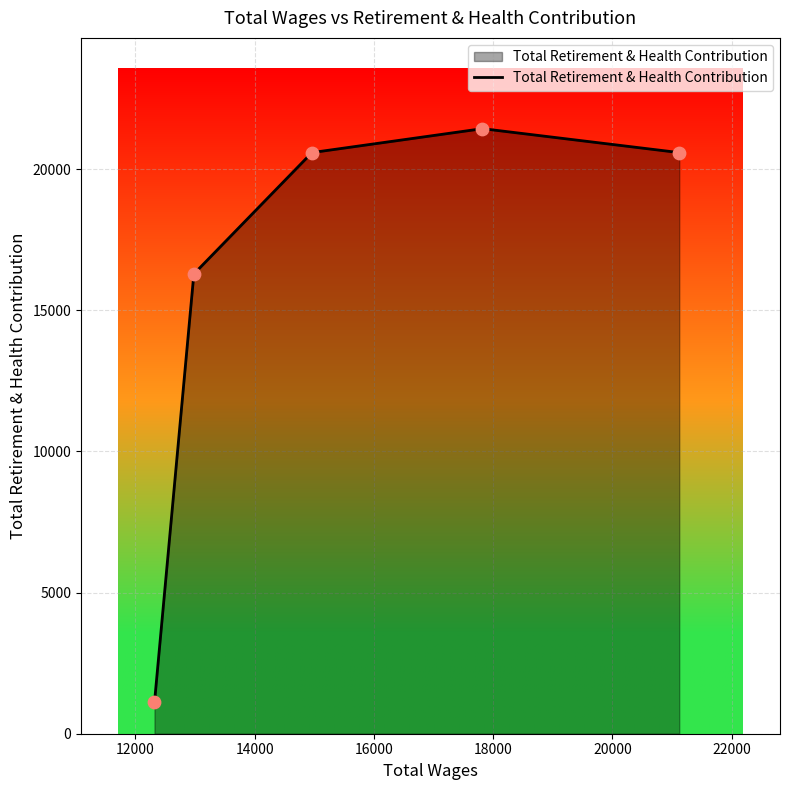

True or false: there are more than 1 points higher than both neighbors.

False